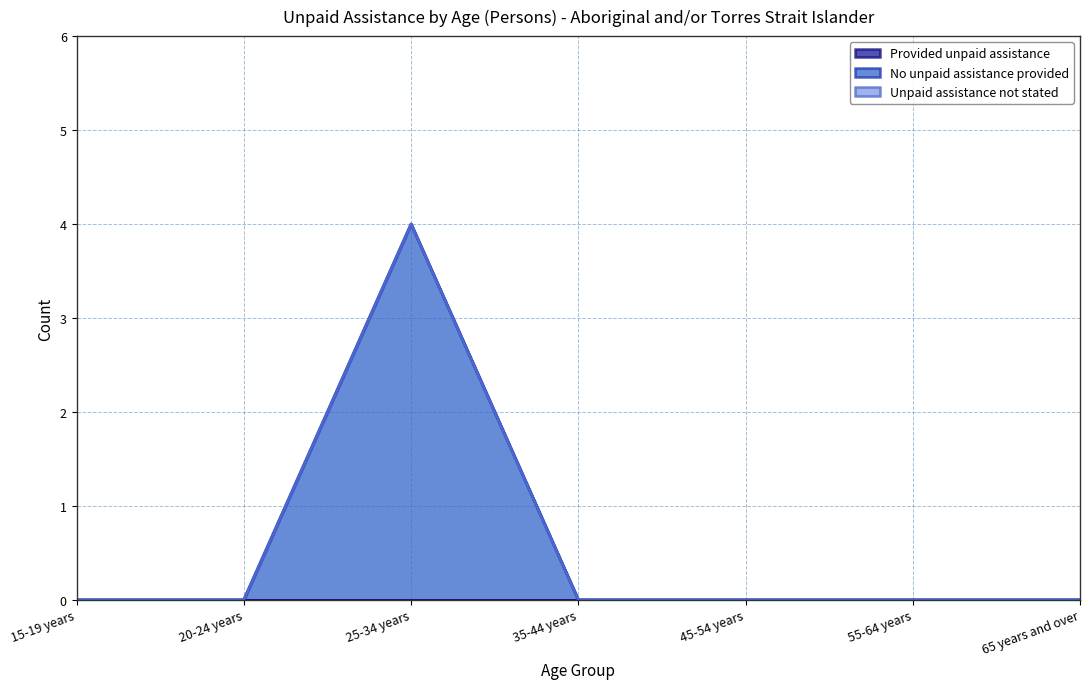

Where is No unpaid assistance provided nearest to the value 2?

15-19 years